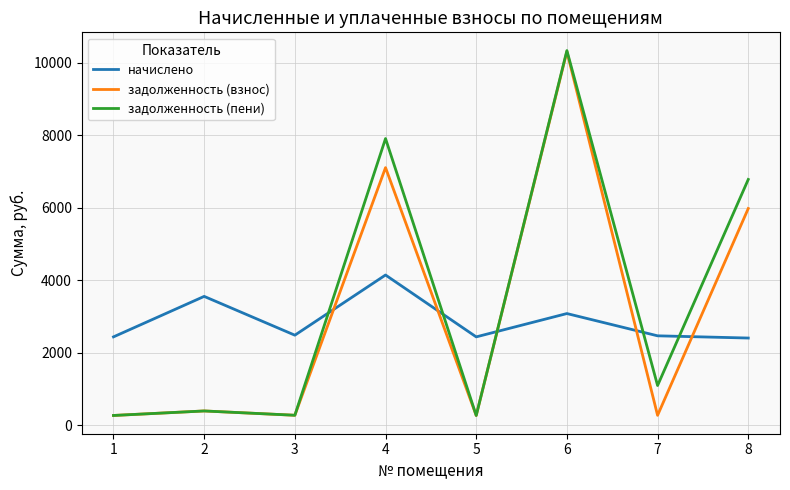

Is this an area chart (filled region under the line)?

No